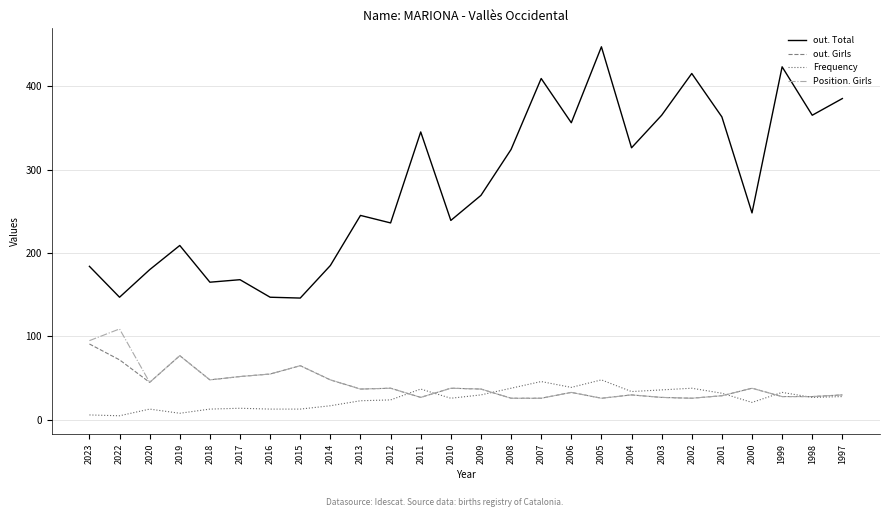

What is the total value across all series at 2000?

345